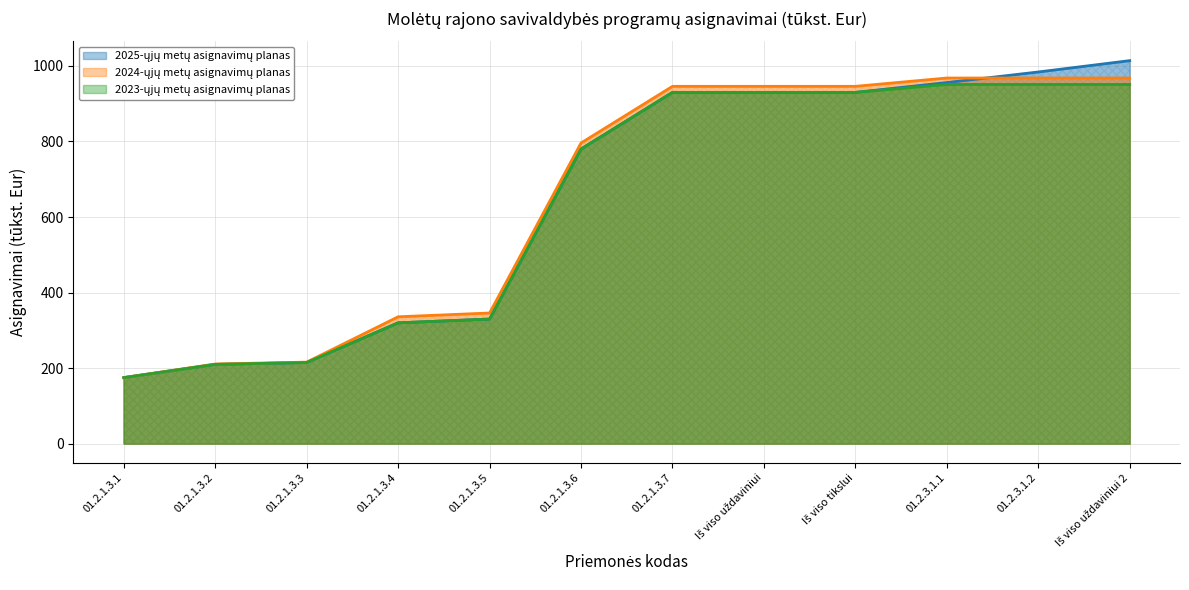

Rank the series at 01.2.1.3.5 from highest to lowest value.

2025-ųjų metų asignavimų planas, 2024-ųjų metų asignavimų planas, 2023-ųjų metų asignavimų planas